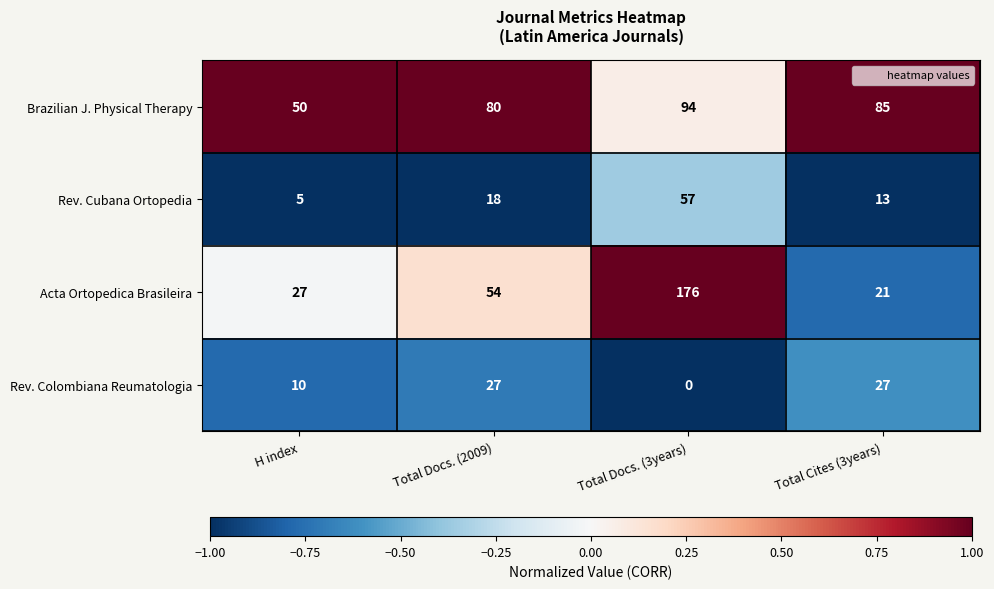

At which label does Acta Ortopedica Brasileira reach its minimum?

Total Cites (3years)